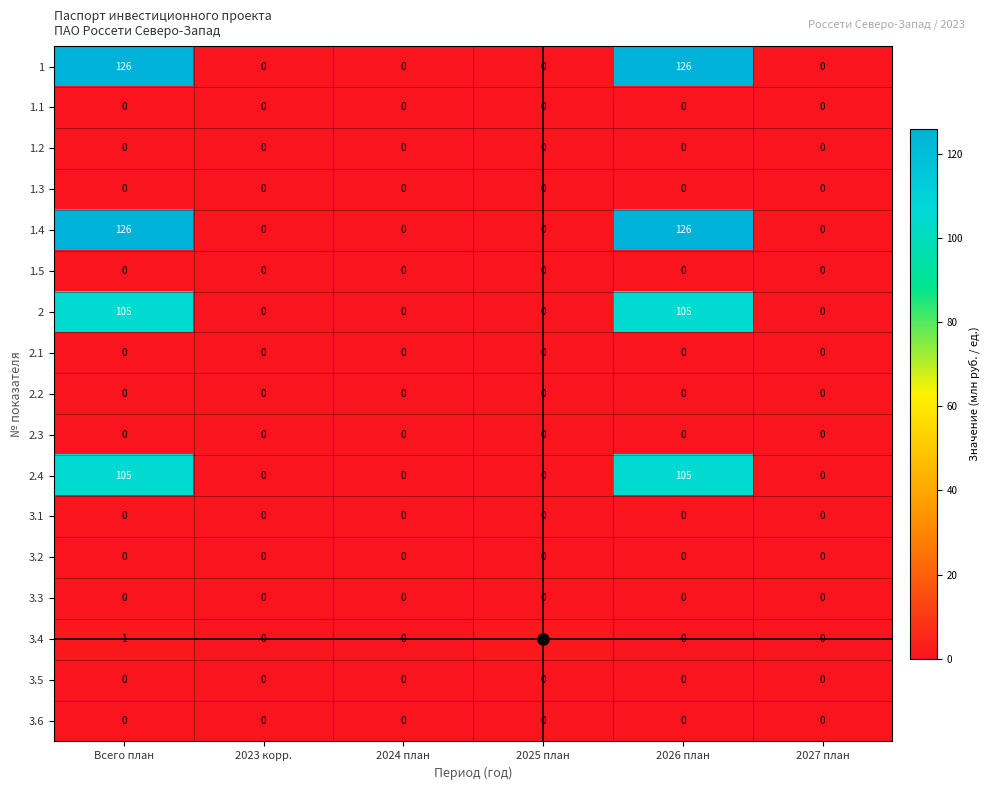

At which category is the sum across all series the highest?

Всего план